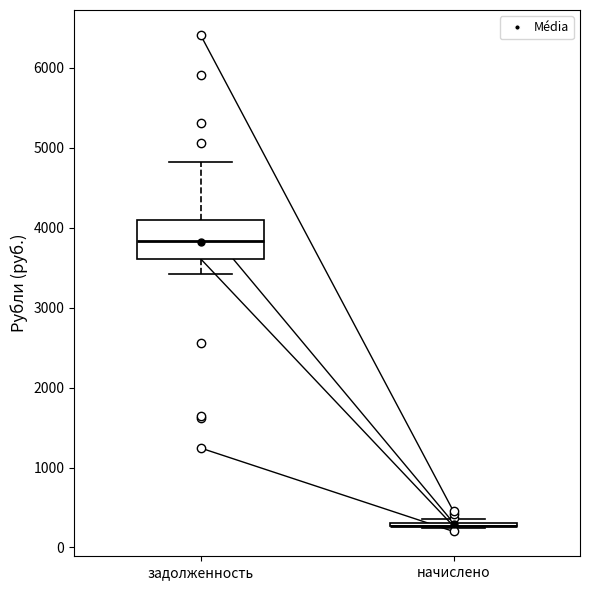

Comparing the boxes themselves (not the whiskers), which one is the tallest?

задолженность